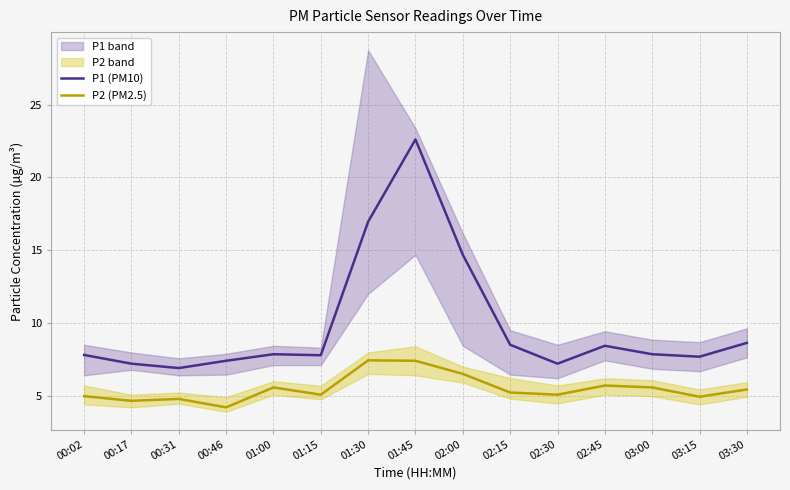

Reading left to right, what are all the values shown in this chart?

P1 (PM10): 7.8	7.2	6.9	7.4	7.8	7.8	16.9	22.6	14.7	8.5	7.2	8.4	7.8	7.7	8.6
P2 (PM2.5): 5.0	4.7	4.8	4.2	5.6	5.1	7.4	7.4	6.5	5.2	5.1	5.7	5.6	4.9	5.4